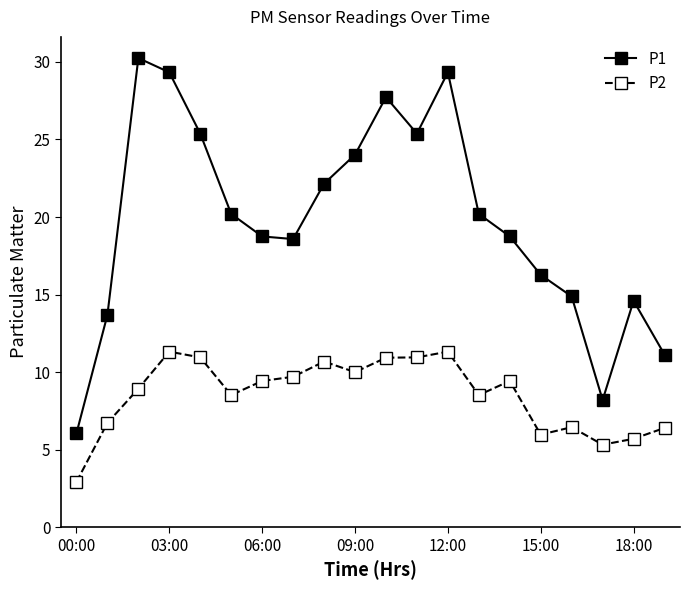

True or false: P2 and P1 cross at least once.

False